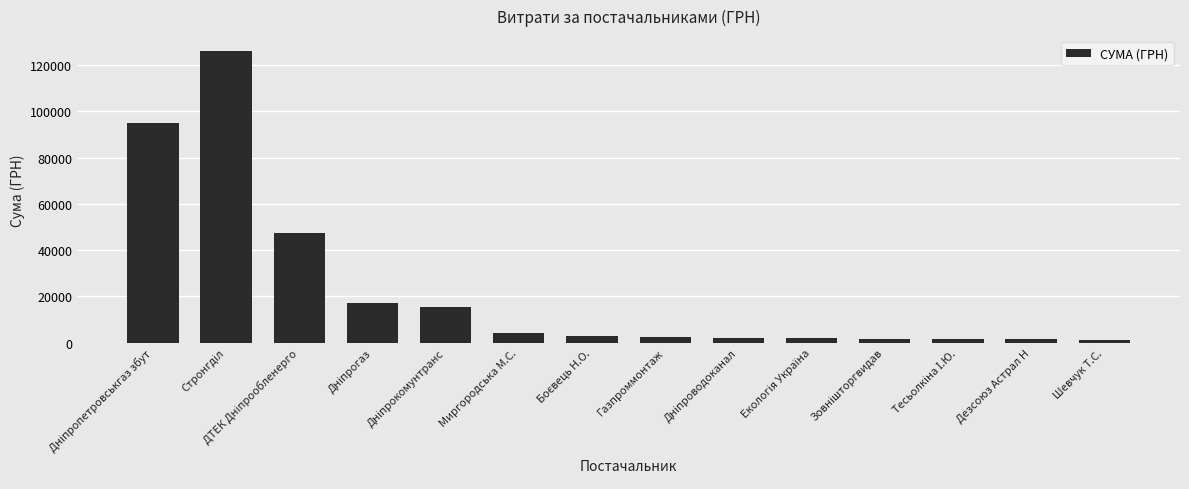

How many bars are there in total?

14